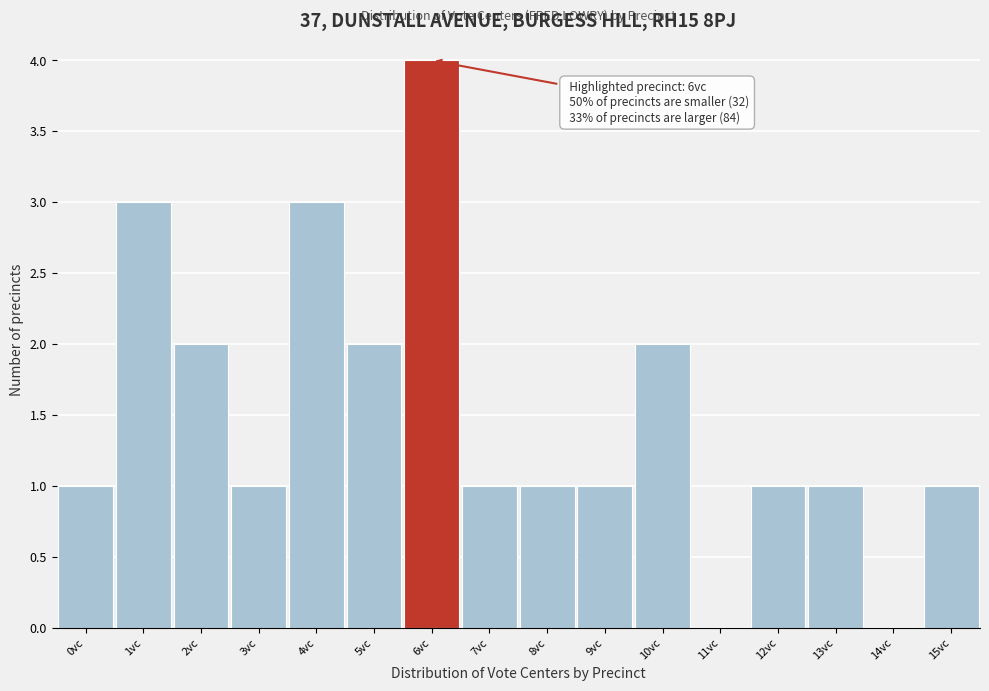

Which range on the x-axis has the tallest bar?

5.5 to 6.5